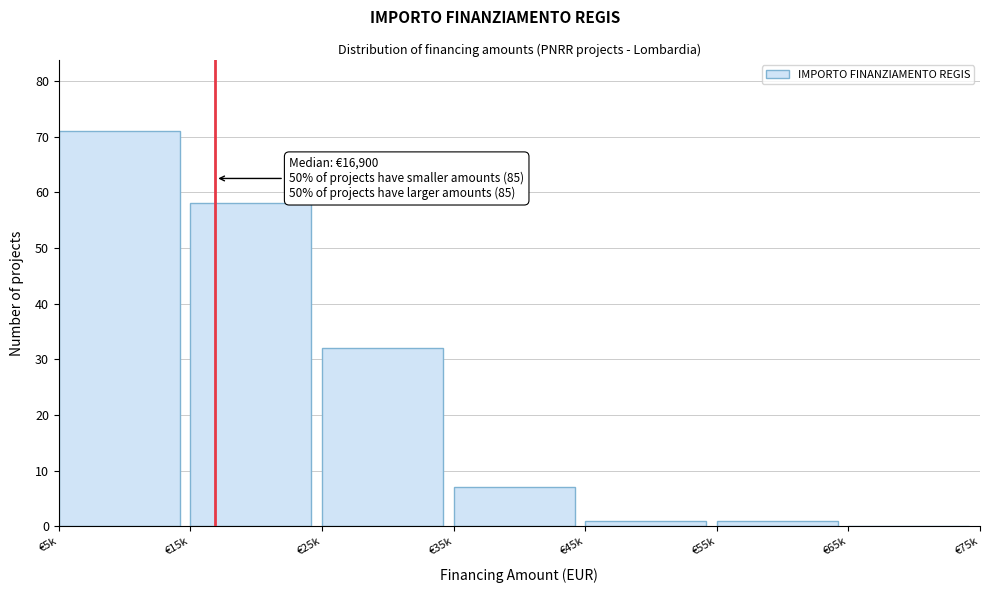

Reading right to left, list all the values displayed in this chart.

€65k=0	€55k=1	€45k=1	€35k=7	€25k=32	€15k=58	€5k=71